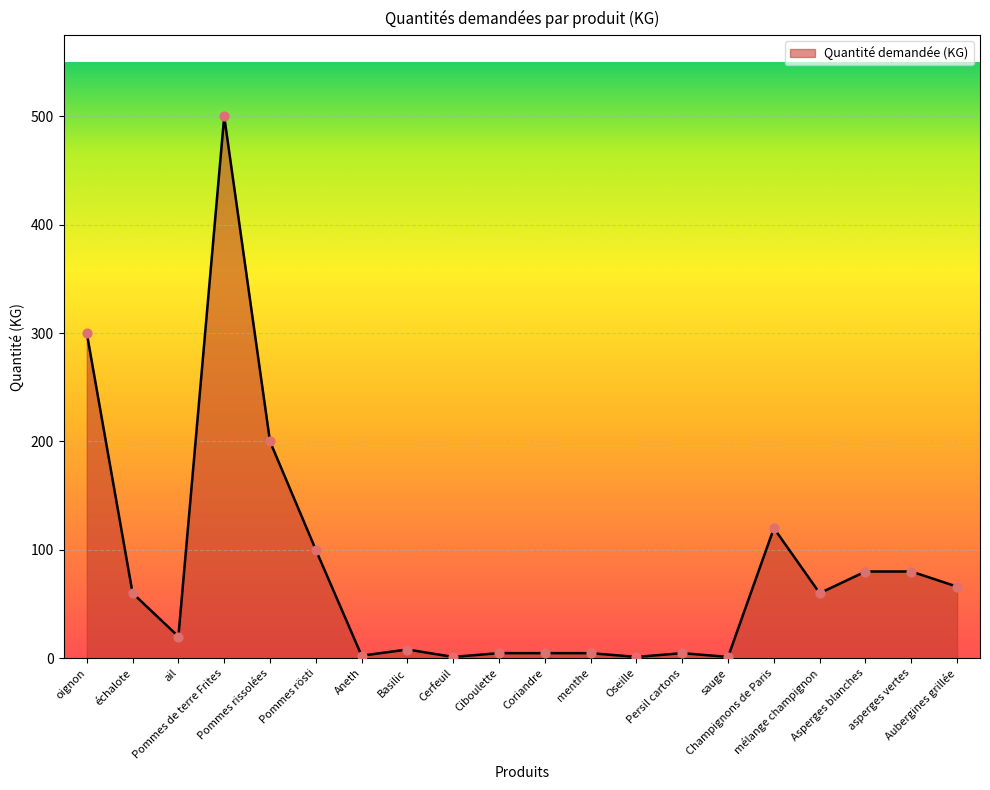

What is the change in value from échalote to ail?

-40.0